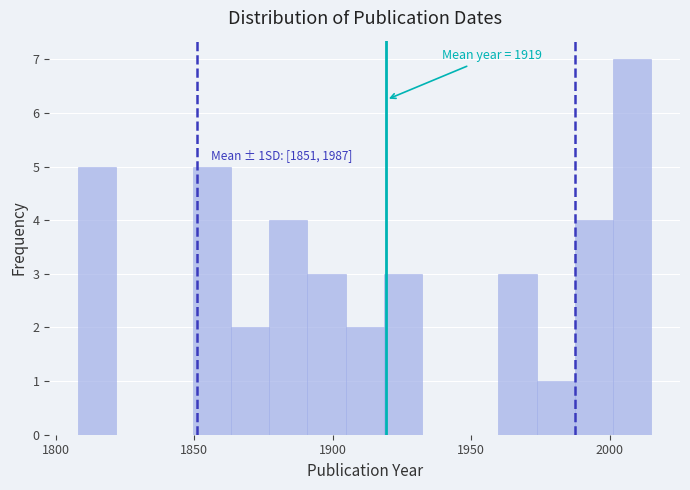

Around what value on the x-axis is the tallest bar? Give the approximate position of its centre, as read against the axis.

2010